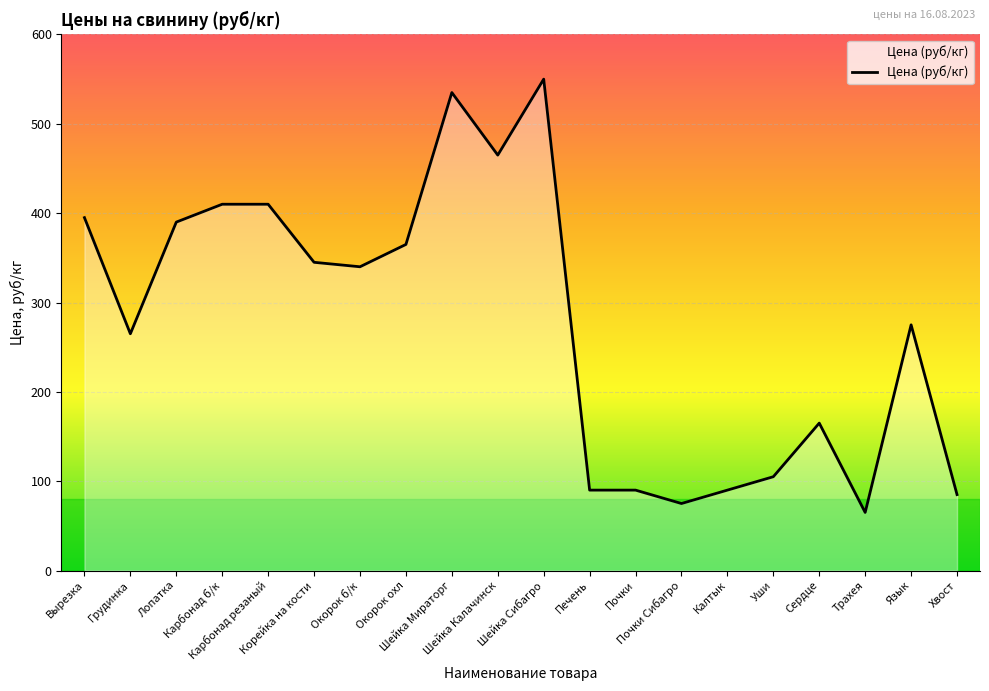

The value at Карбонад резаный is 410. True or false?

True